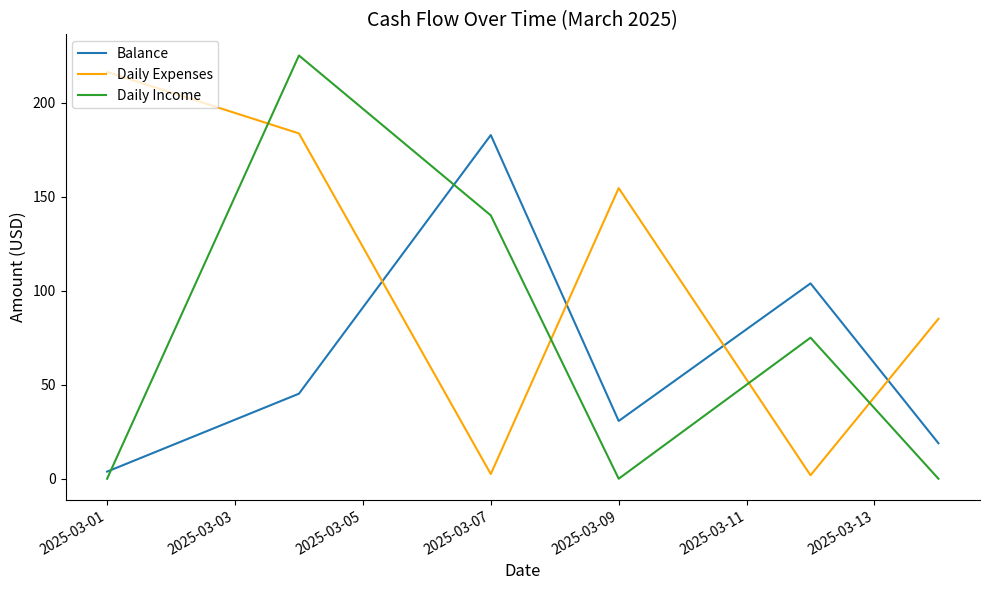

What is the highest value of the Daily Income series?

225.0